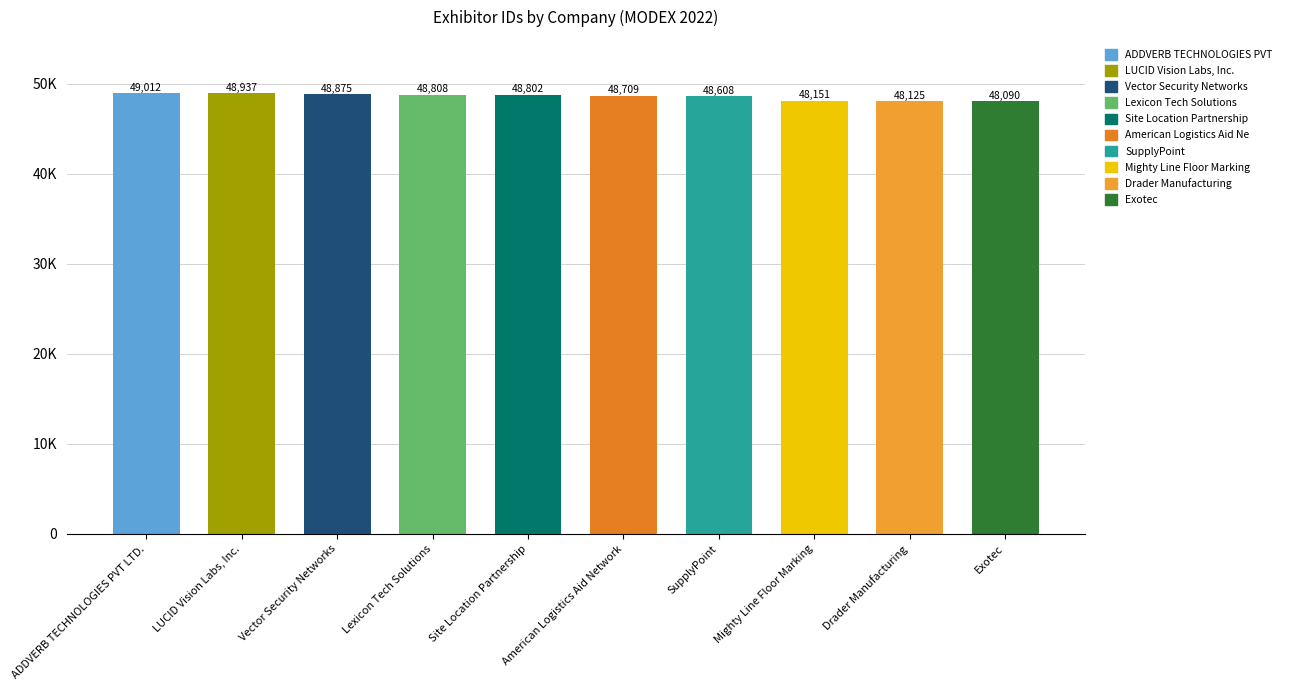

Count the number of values greater than 48802.

4